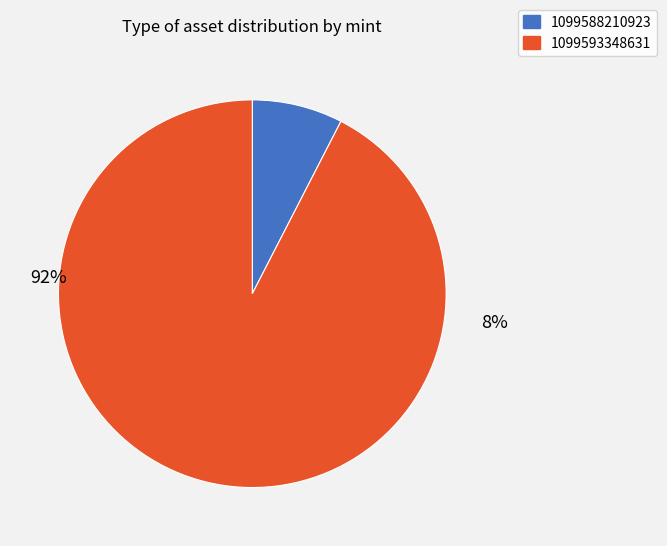

What is the majority slice?

1099593348631